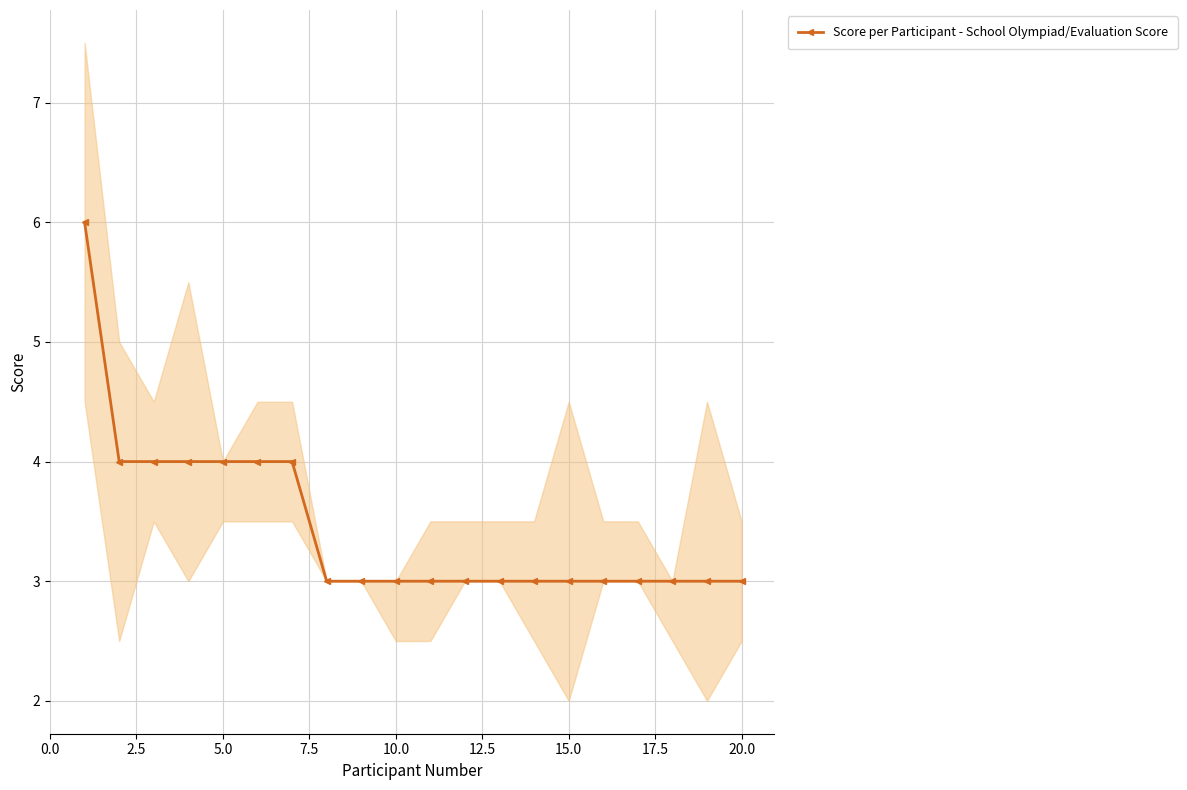

The value of Score per Participant - School Olympiad/Evaluation Score at 5.0 is 4. True or false?

True